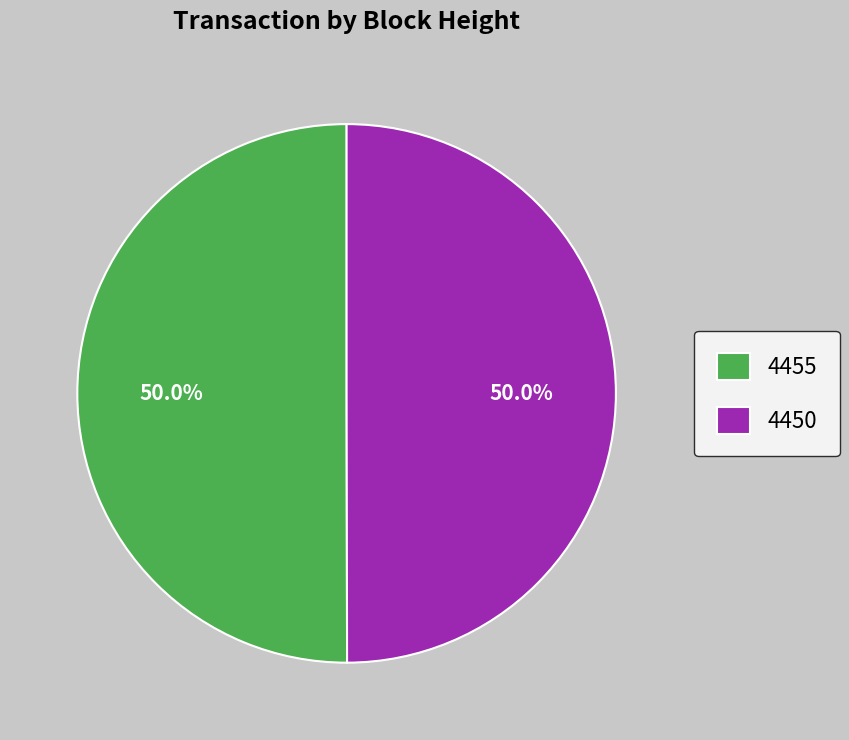

How many segments does this pie chart have?

2